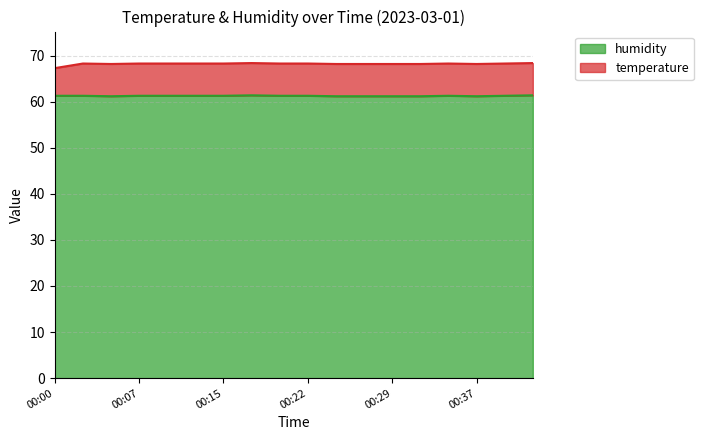

What is the ratio of the value at 00:32 to the value at 00:05?

1.0